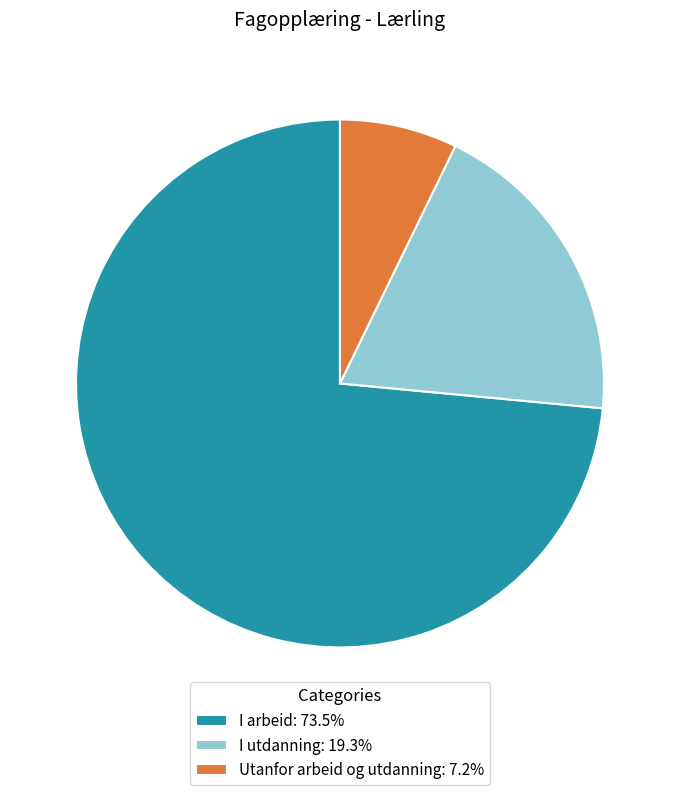

Is it true that I arbeid is 74% of the pie?

True